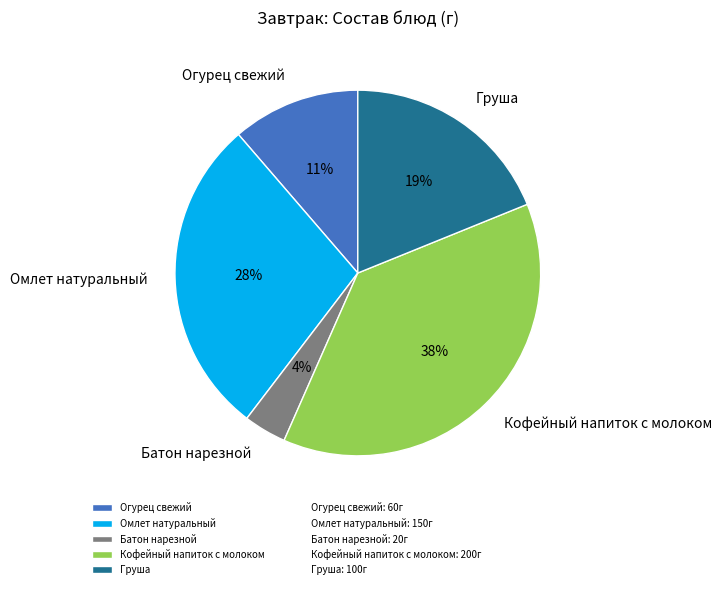

How many slices are in this pie chart?

5